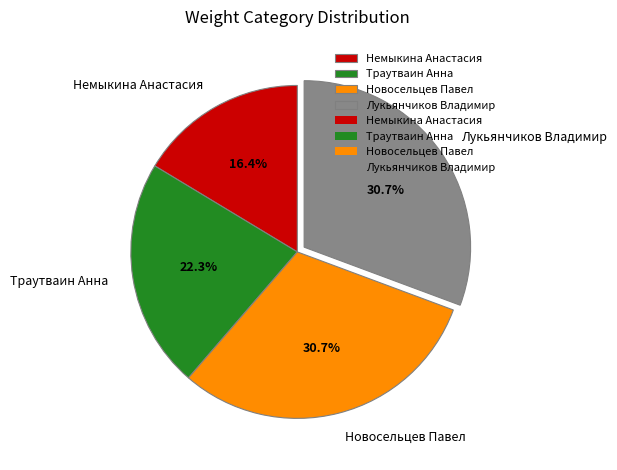

Which has a higher value, Траутваин Анна or Лукьянчиков Владимир?

Лукьянчиков Владимир